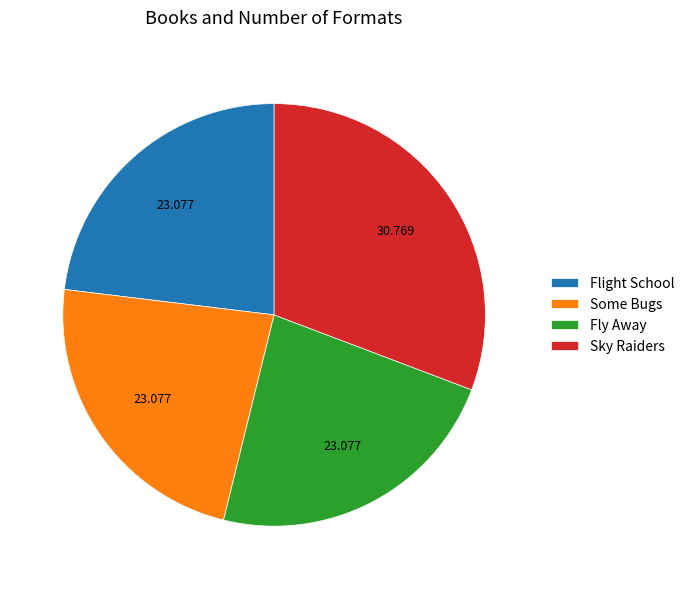

The Fly Away slice represents 31% of the pie. True or false?

False